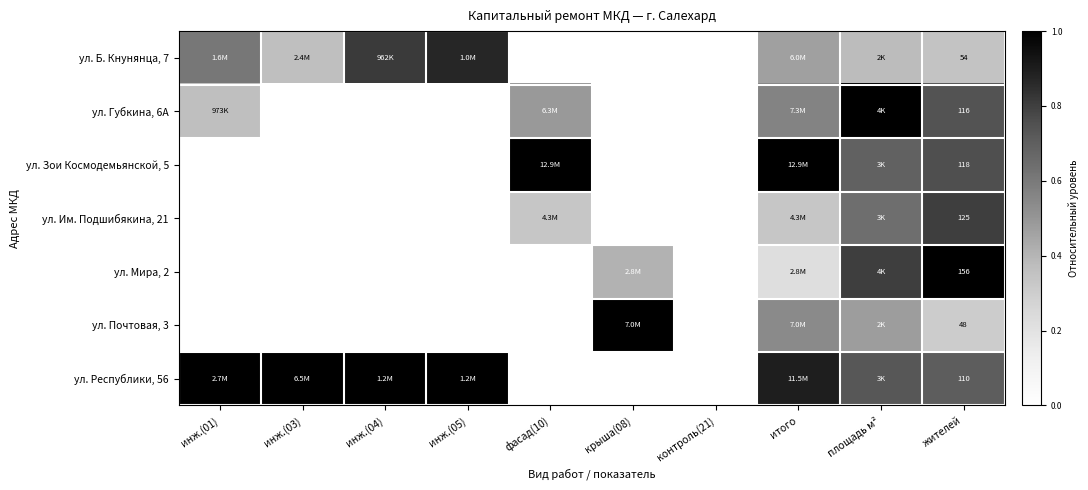

The value of ул. Губкина, 6А at фасад(10) is 0.5. True or false?

True